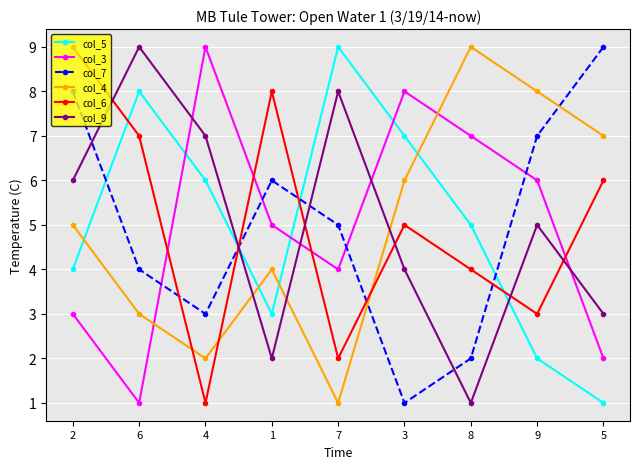

The value of col_3 at 9 is 6. True or false?

True